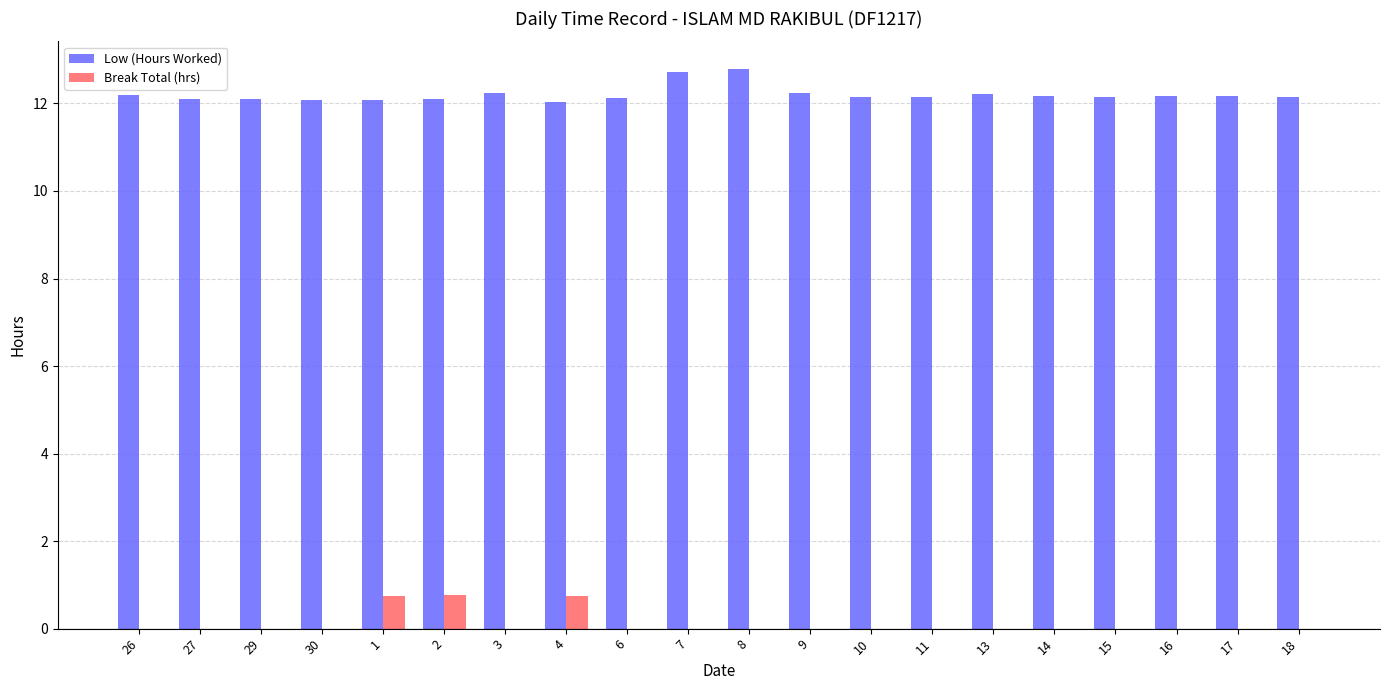

What is the sum of all Break Total (hrs) values?

2.2